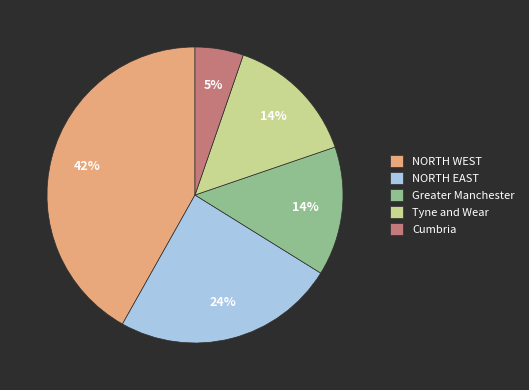

True or false: Tyne and Wear accounts for 14% of the total.

True